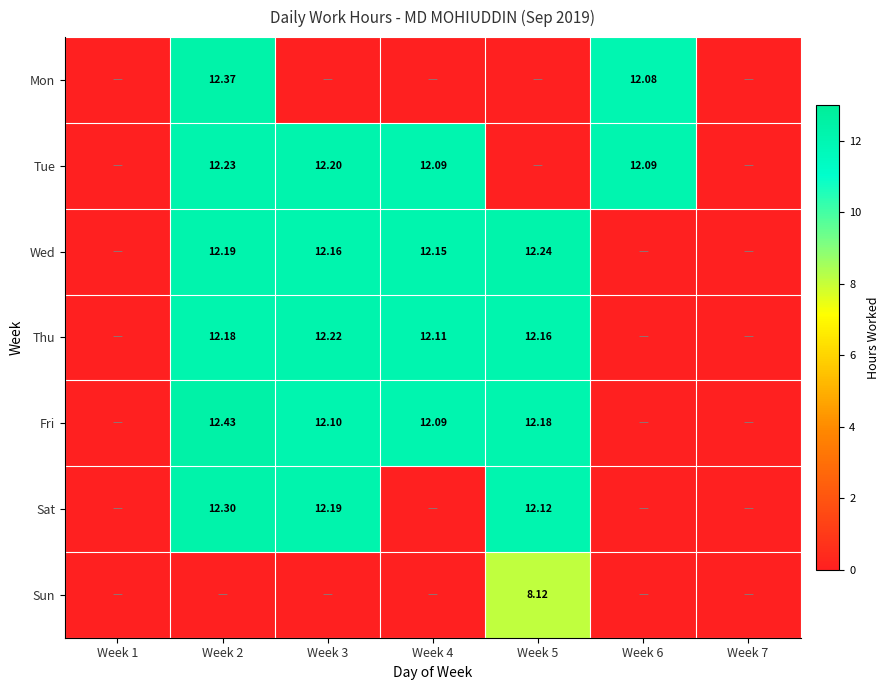

Is it true that Fri equals 8.1 at Week 5?

False